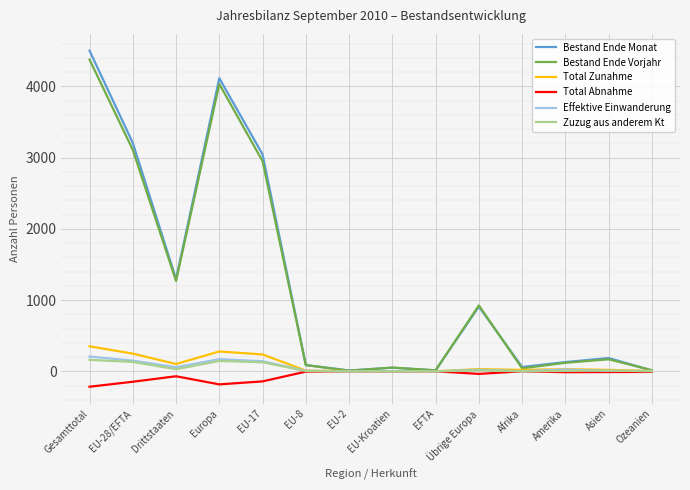

The Bestand Ende Monat series shows 4500 at Gesamttotal. True or false?

True